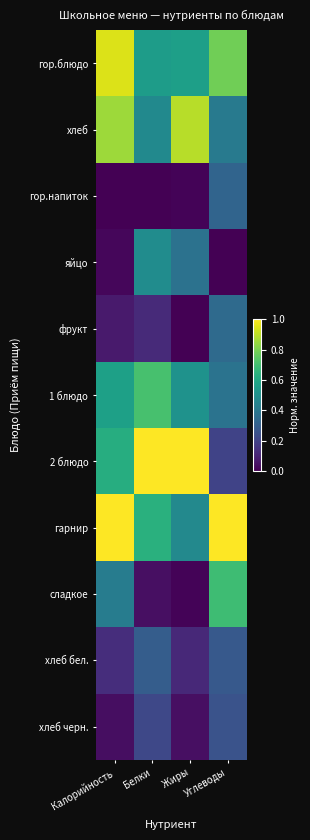

What is the difference between the highest and lowest values at Калорийность?

1.0